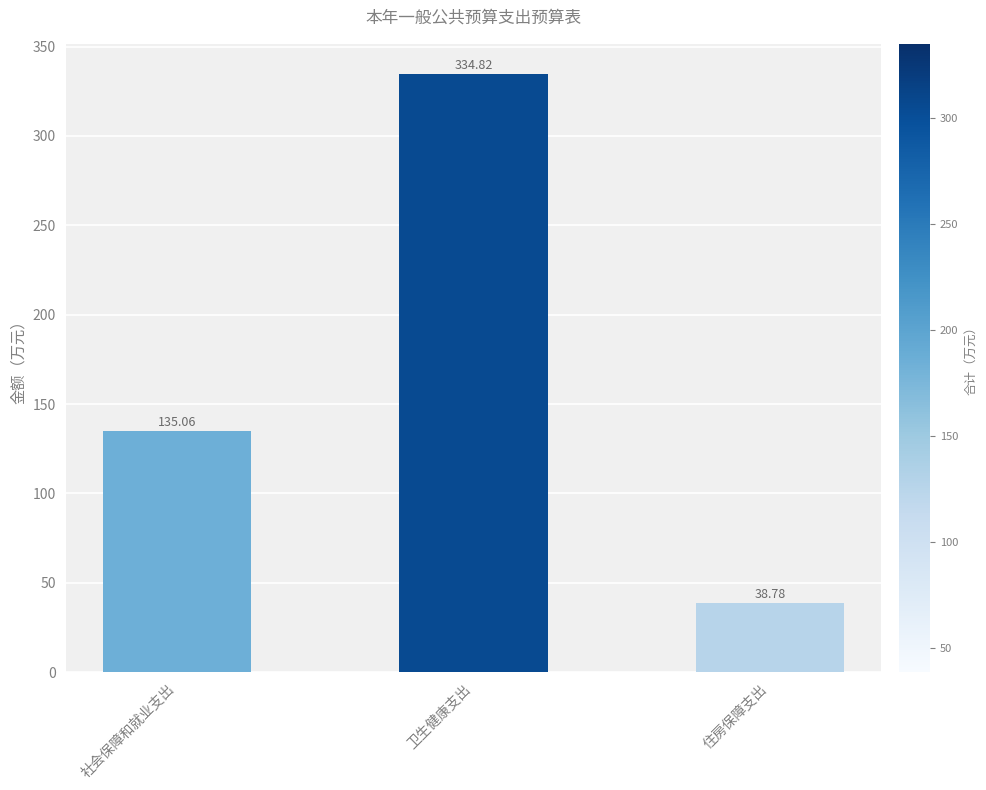

List the labels in order of value, largest first.

卫生健康支出, 社会保障和就业支出, 住房保障支出